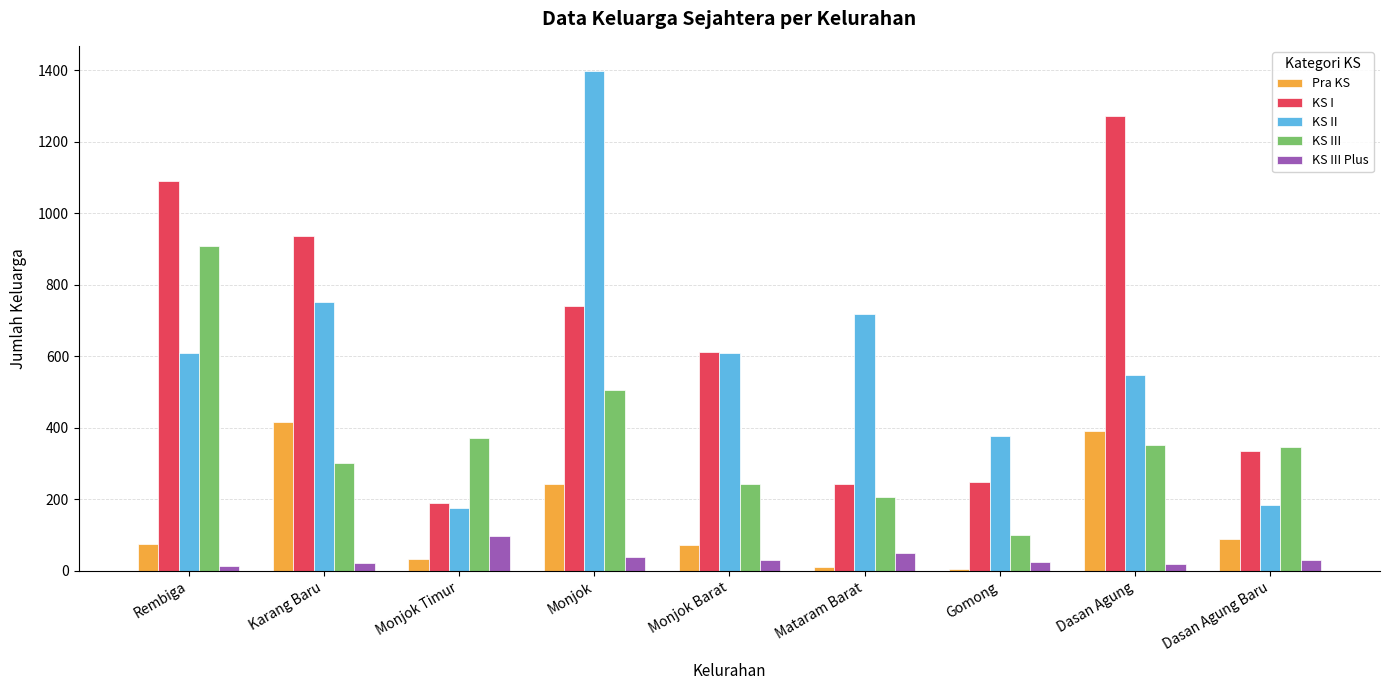

What is the value of the KS I bar at the 5th from the left?

613